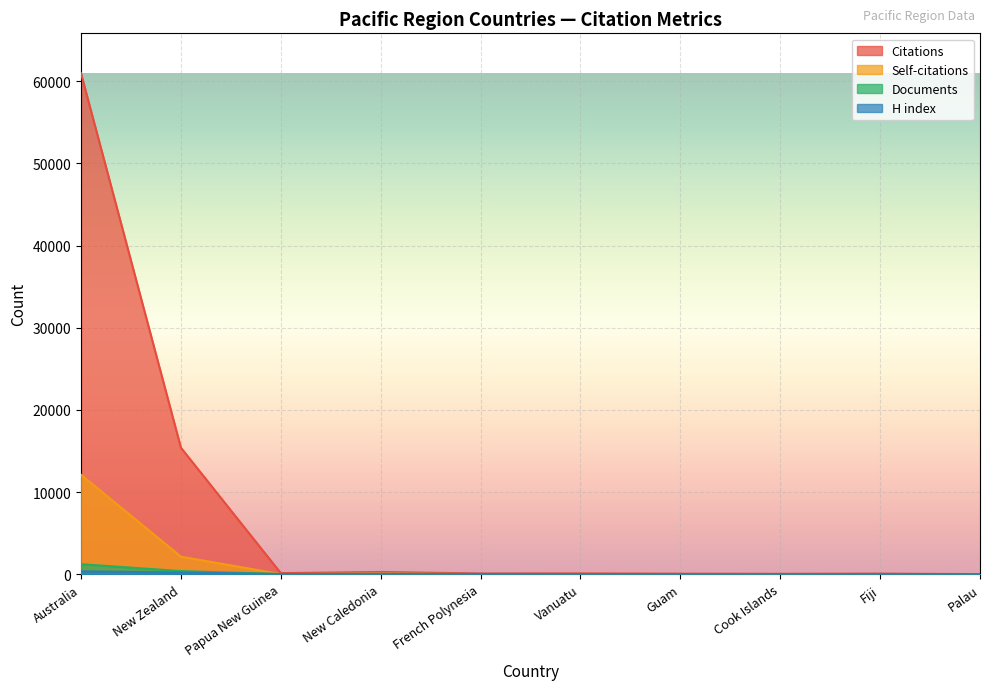

How many values in the H index series exceed 26?

4